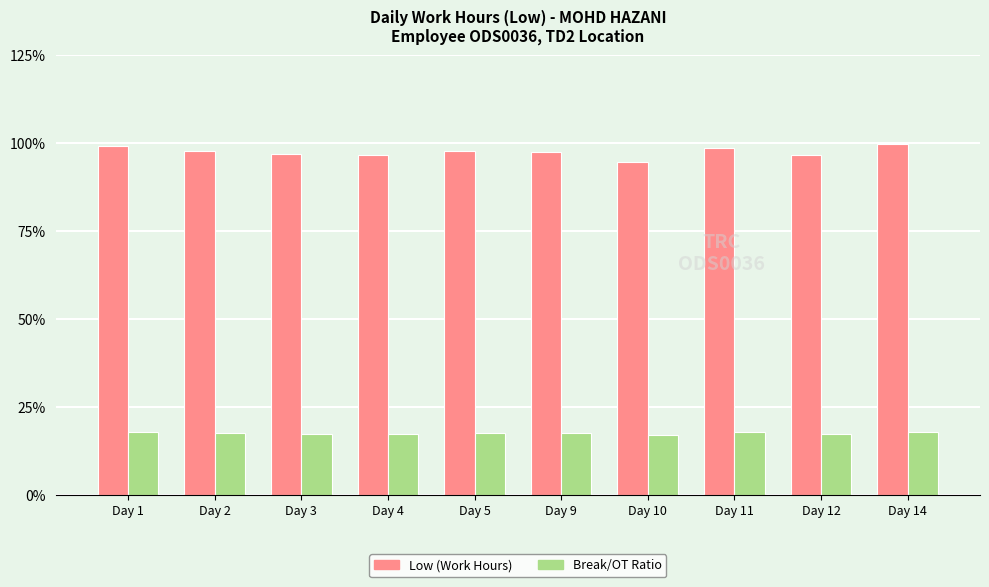

Rank the series at Day 2 from highest to lowest value.

Low (Work Hours), Break/OT Ratio